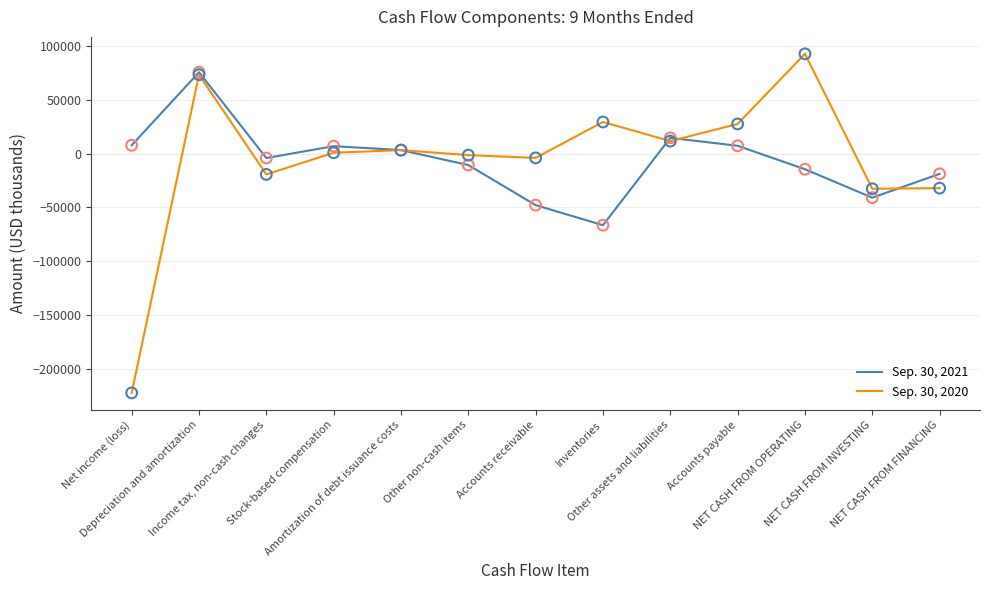

At which category is the sum across all series the highest?

Depreciation and amortization